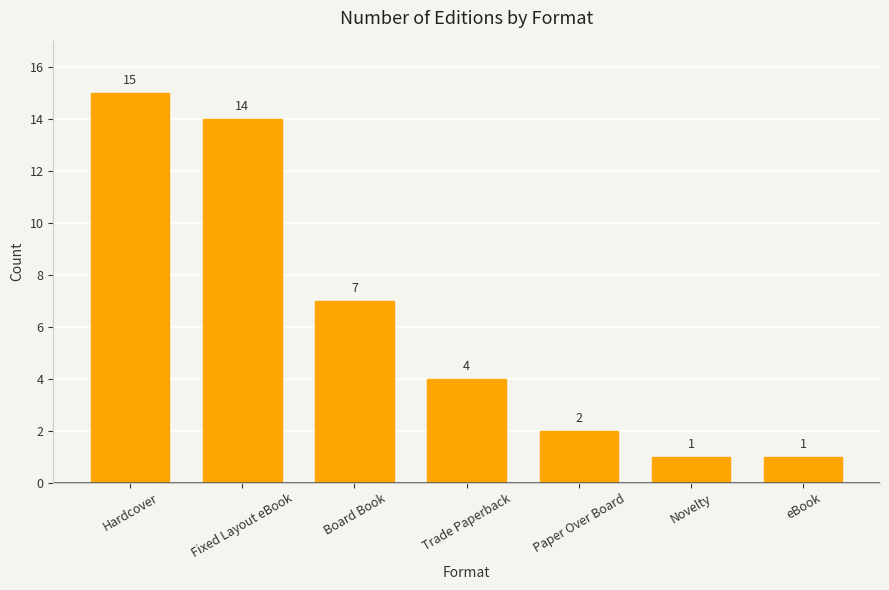

What is the label of the 6th bar from the right?

Fixed Layout eBook